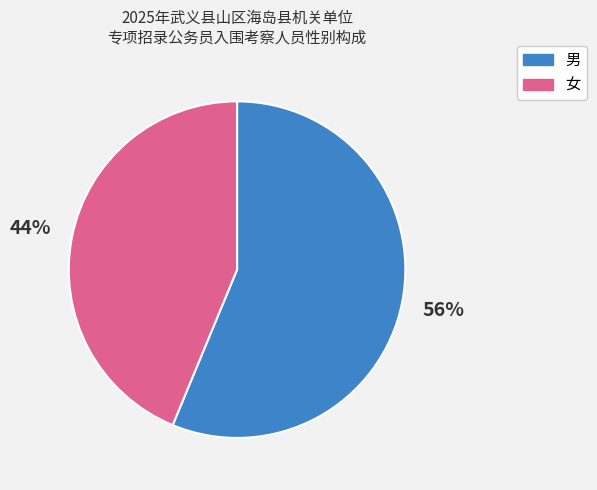

Rank the categories by value from highest to lowest.

男, 女